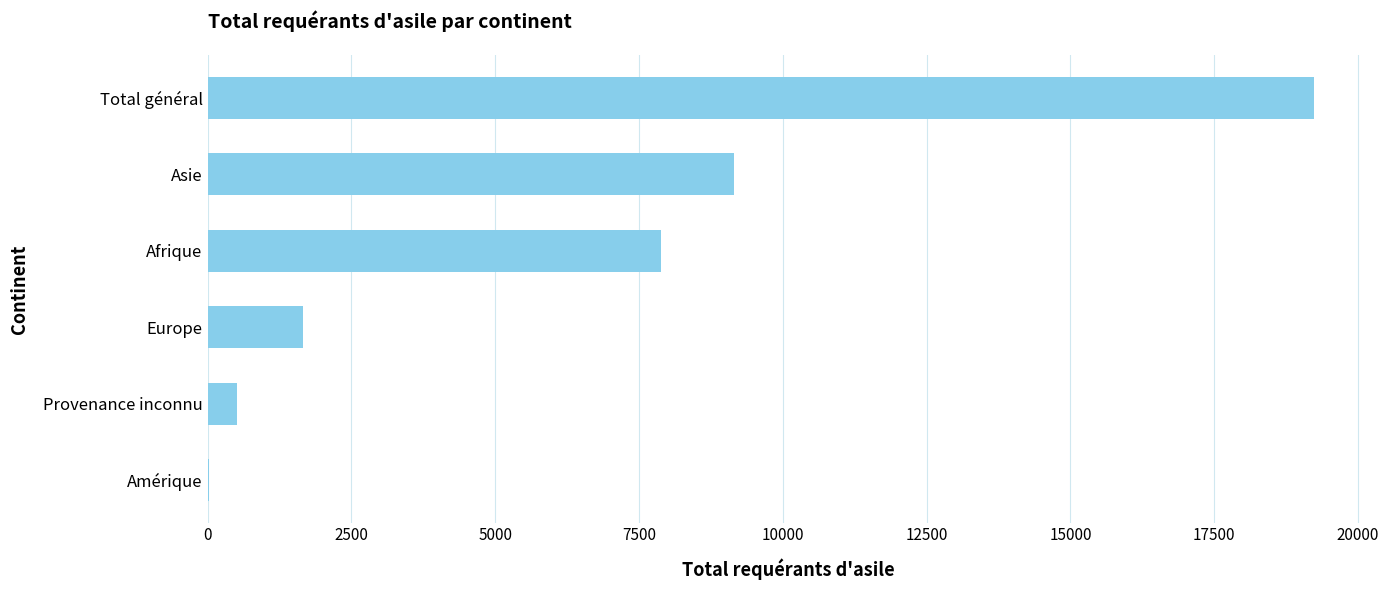

How many data points does each series have?

6